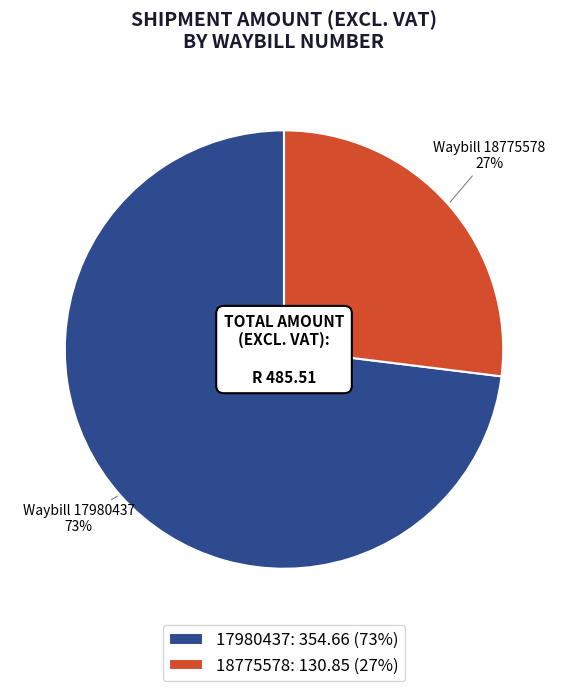

Is the sum of 18775578: 130.85 (27%) and 17980437: 354.66 (73%) greater than half?

Yes